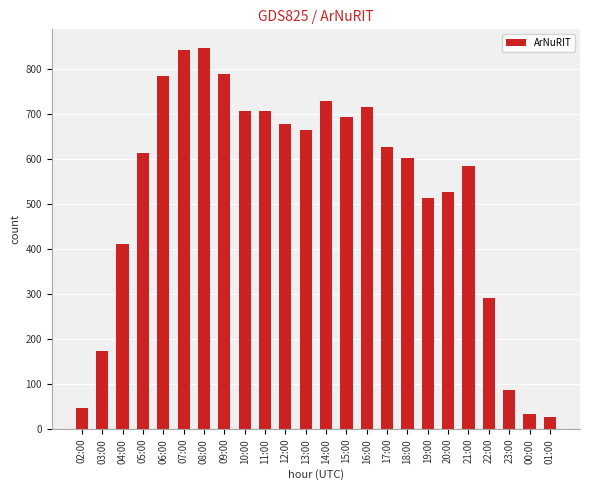

What is the label of the 9th bar from the left?

10:00